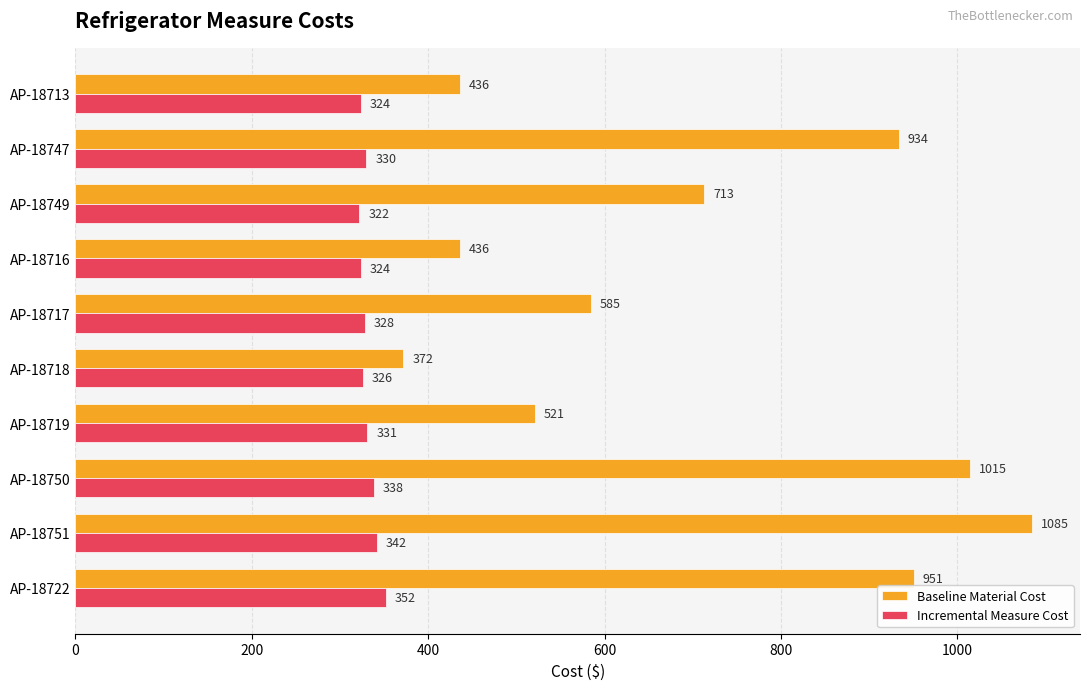

Between AP-18716 and AP-18719, which series saw the biggest shift?

Baseline Material Cost